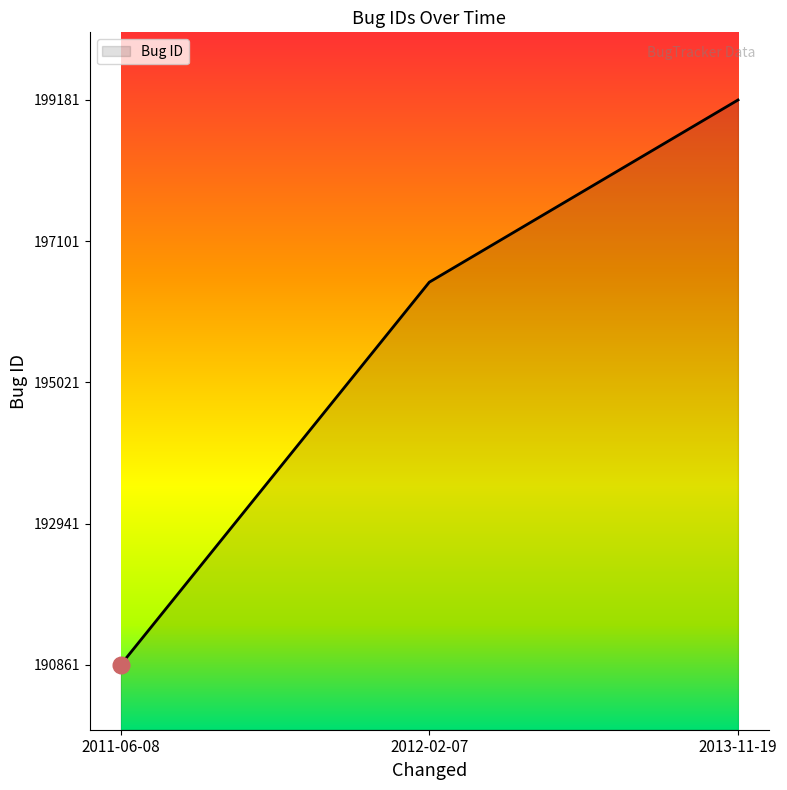

Which category has the lowest value across all series?

2011-06-08